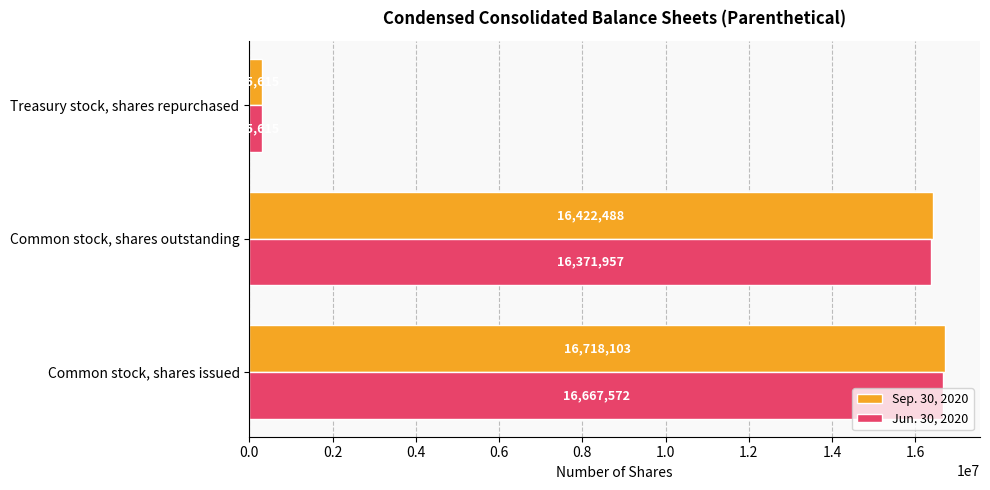

Where is Jun. 30, 2020 nearest to the value 8481593?

Common stock, shares outstanding